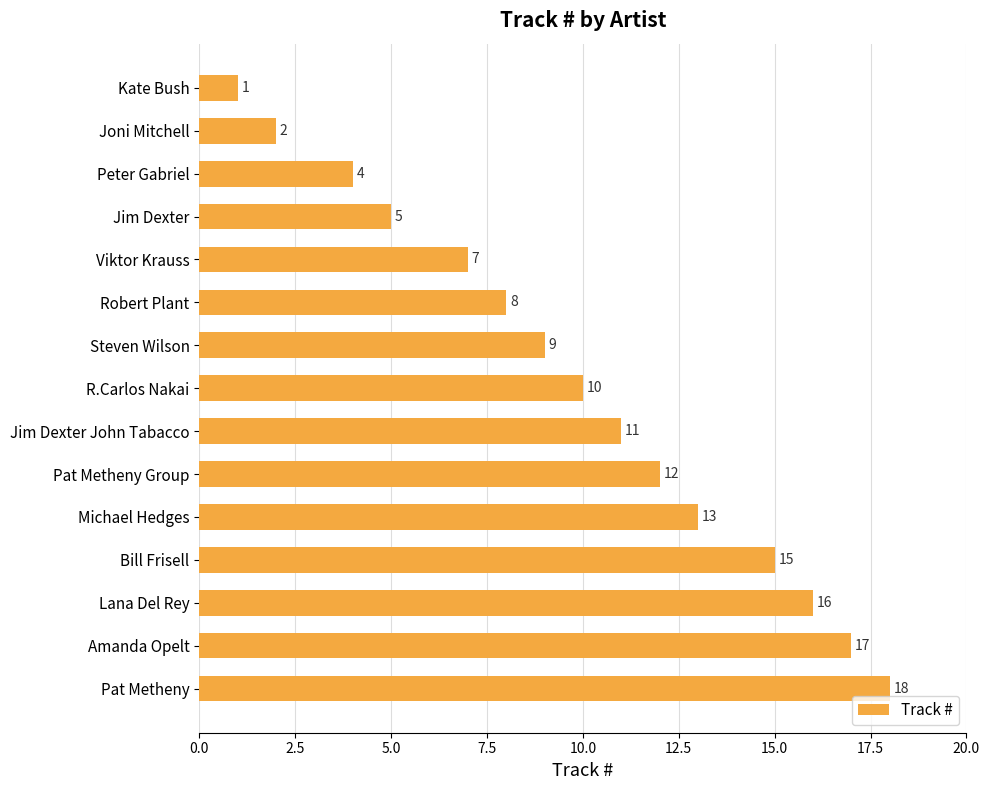

What is the change in value from Robert Plant to Steven Wilson?

+1